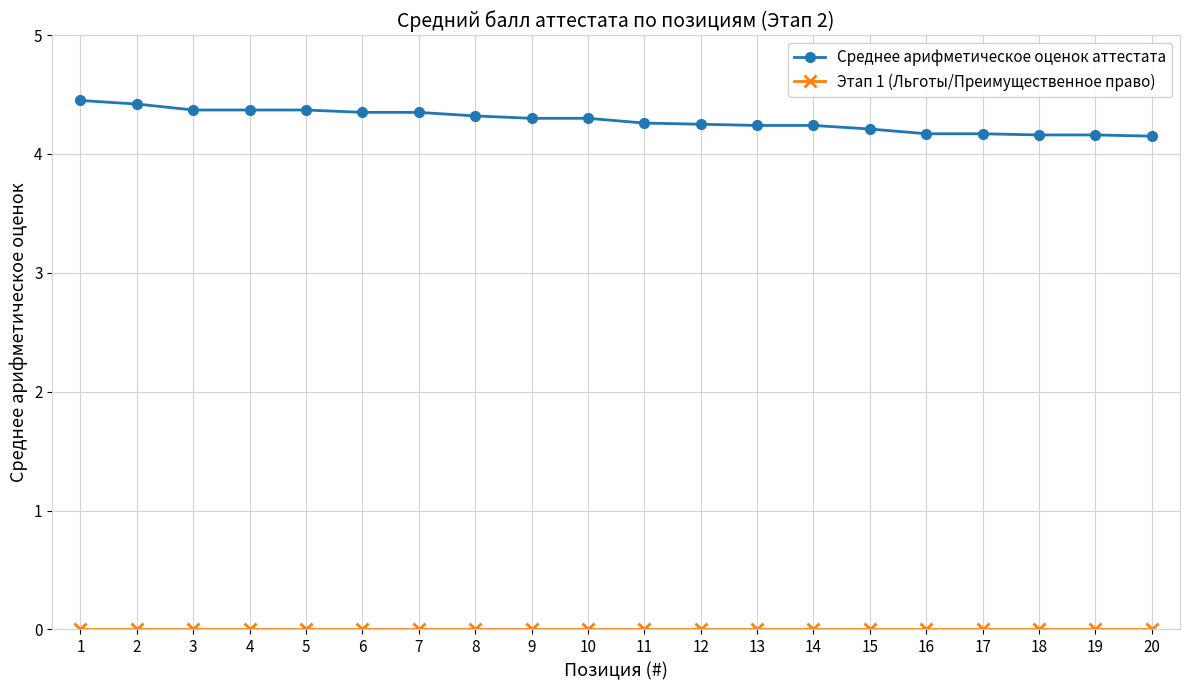

What is the minimum value for Среднее арифметическое оценок аттестата?

4.2